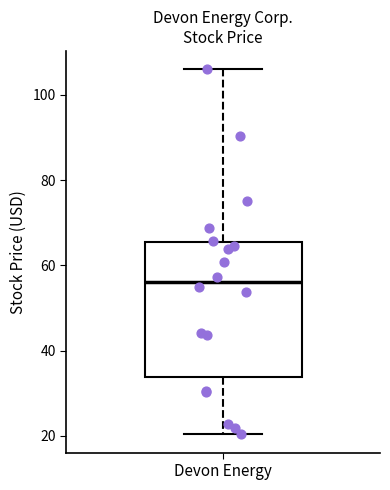

Where does the upper whisker of the box for Devon Energy end on the y-axis? The values are not printed on the chart, so give them approximately, as read against the axis.

106